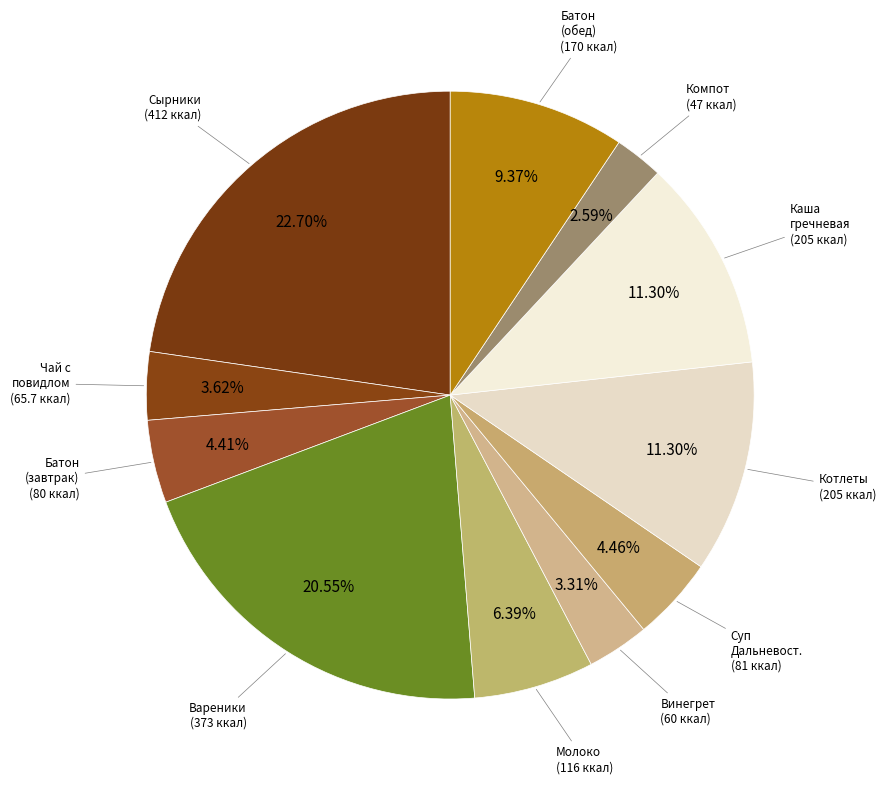

How many segments does this pie chart have?

11